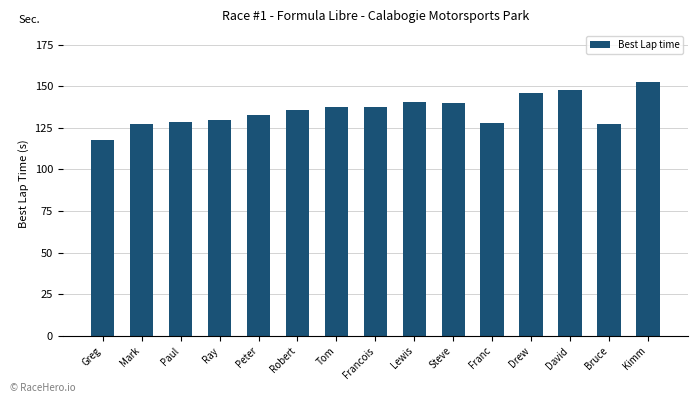

How many bars are there in total?

15